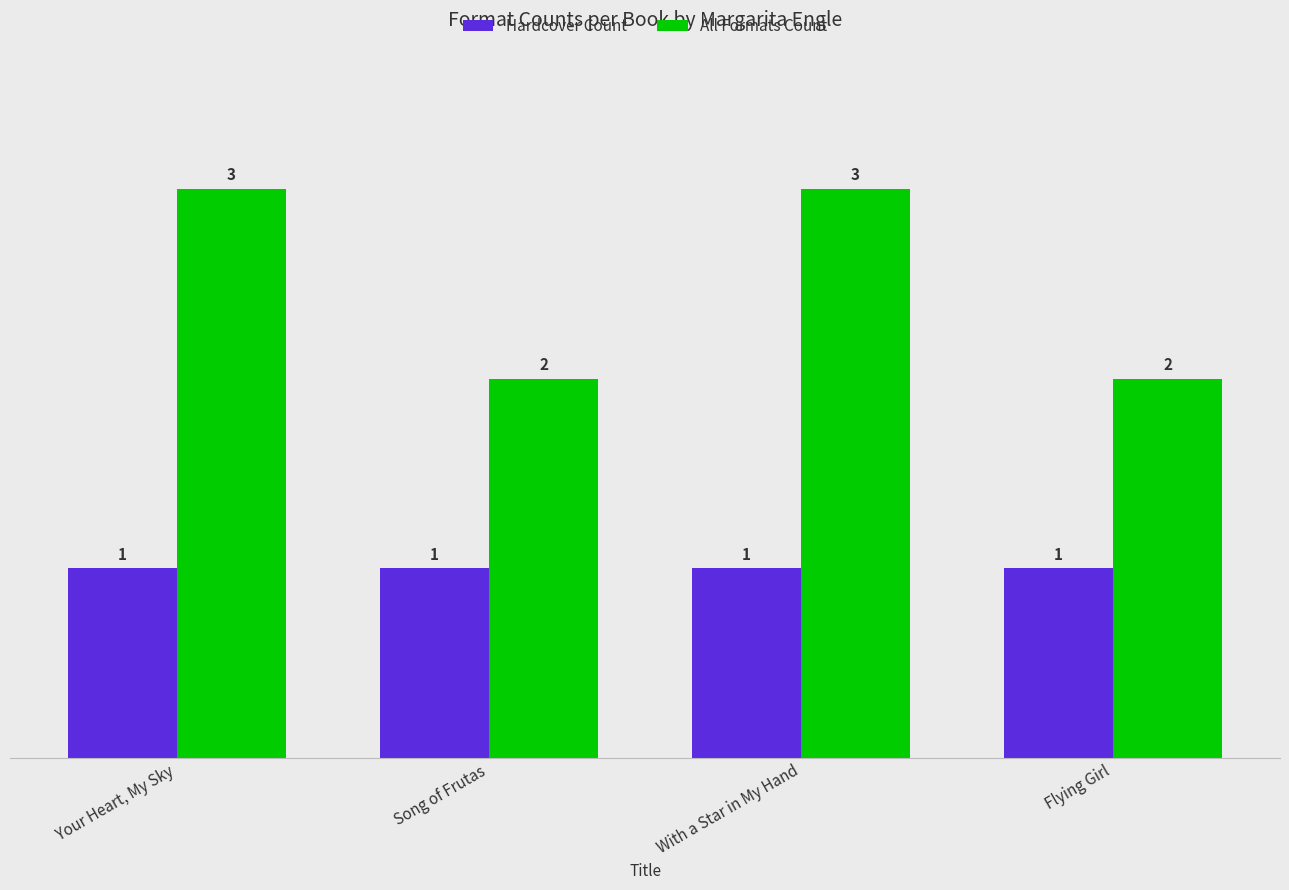

Rank the series at Your Heart, My Sky from lowest to highest value.

Hardcover Count, All Formats Count